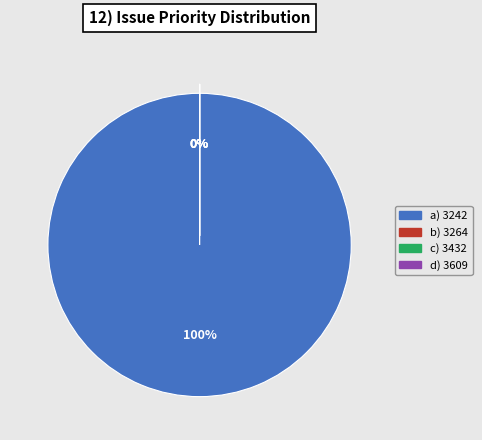

Rank the categories by value from lowest to highest.

3264, 3432, 3609, 3242